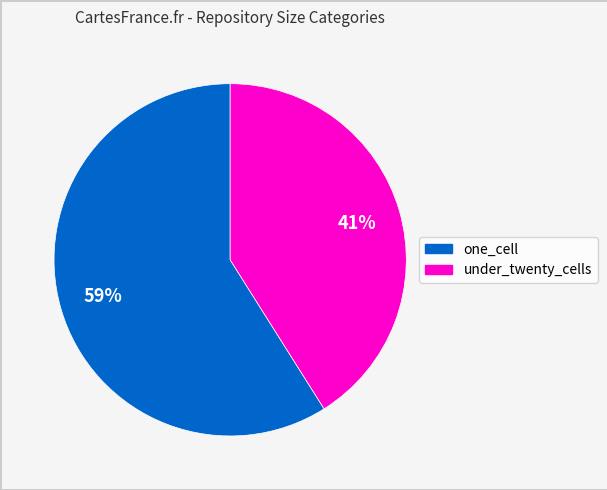

What percentage is the under_twenty_cells slice, to the nearest percent?

41%